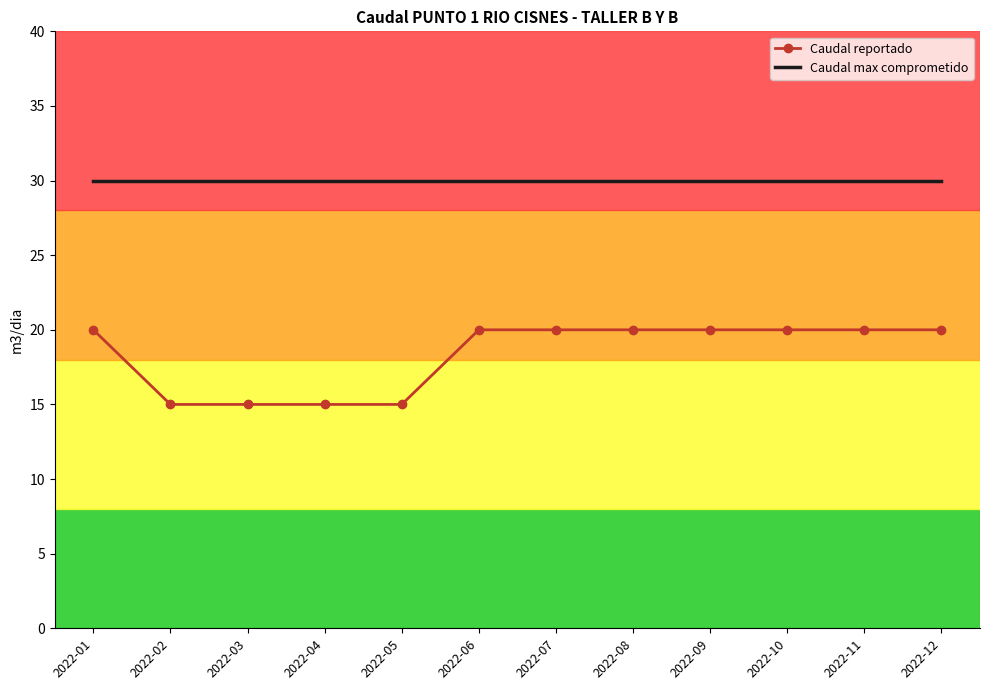

Is it true that Caudal reportado equals 15 at 2022-05?

True